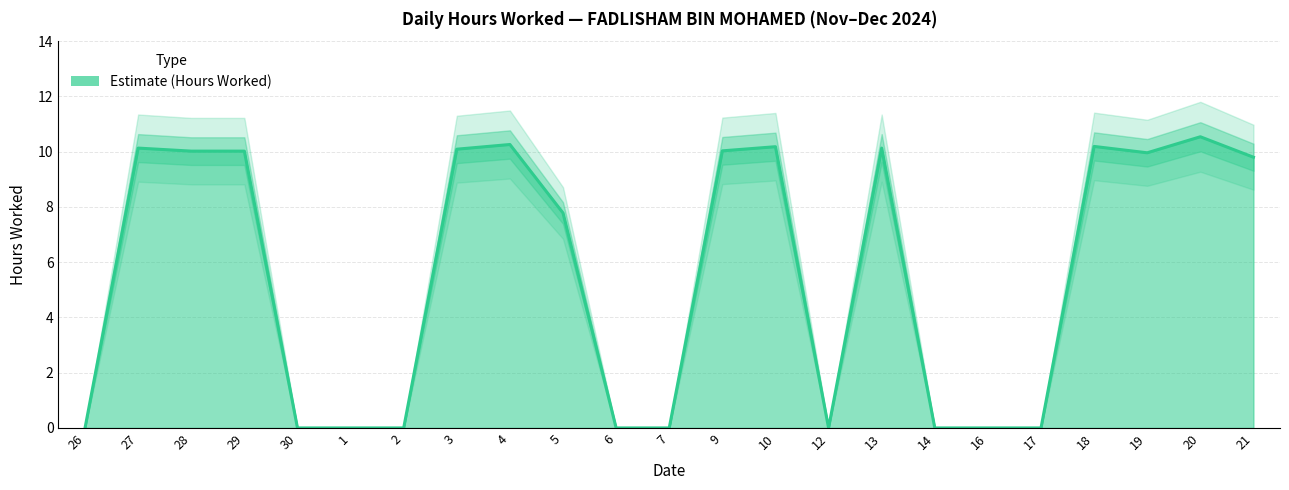

True or false: the data has more than 1 interior local peaks.

True